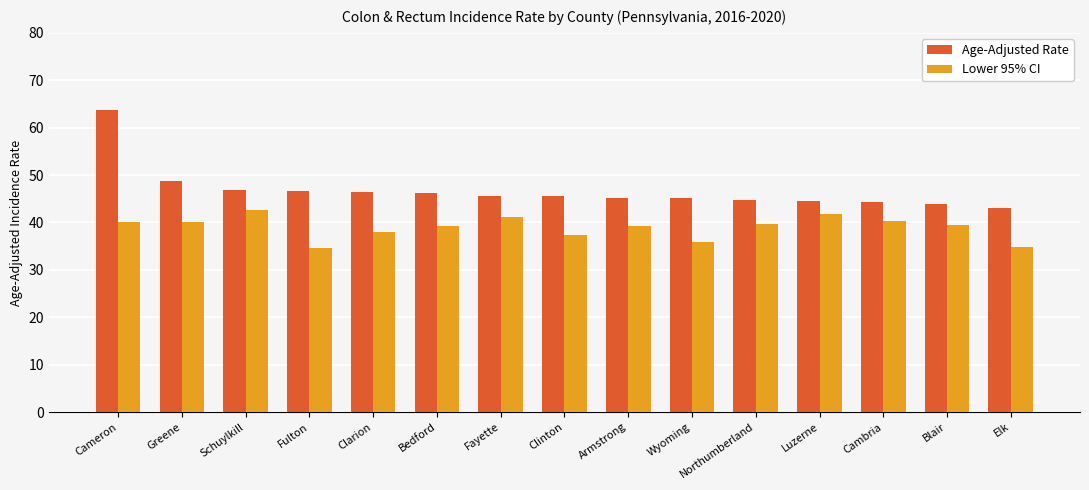

Which series has the largest range (max minus min)?

Age-Adjusted Rate